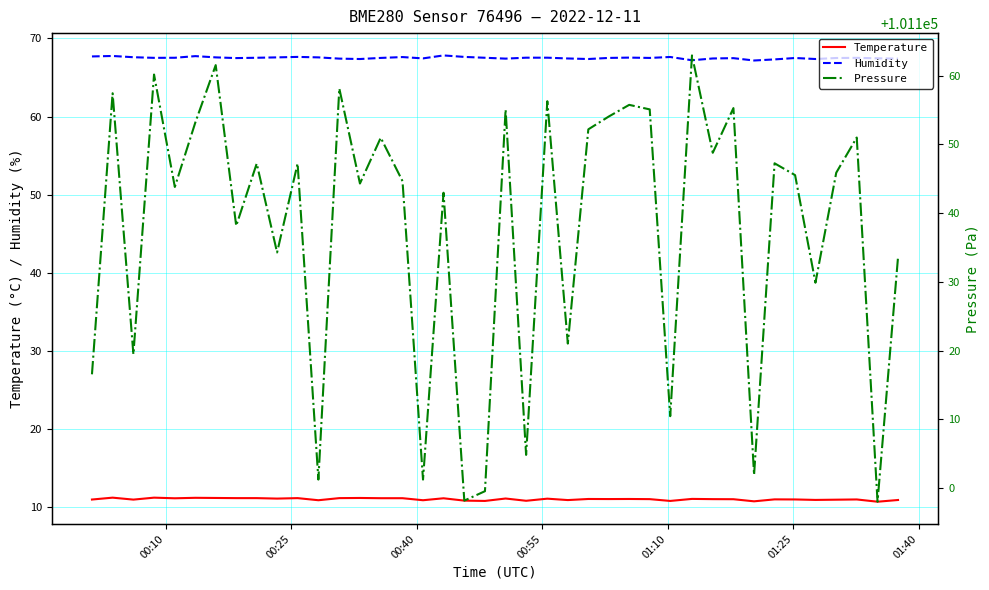

What is the sum of all Pressure values?

4045505.2